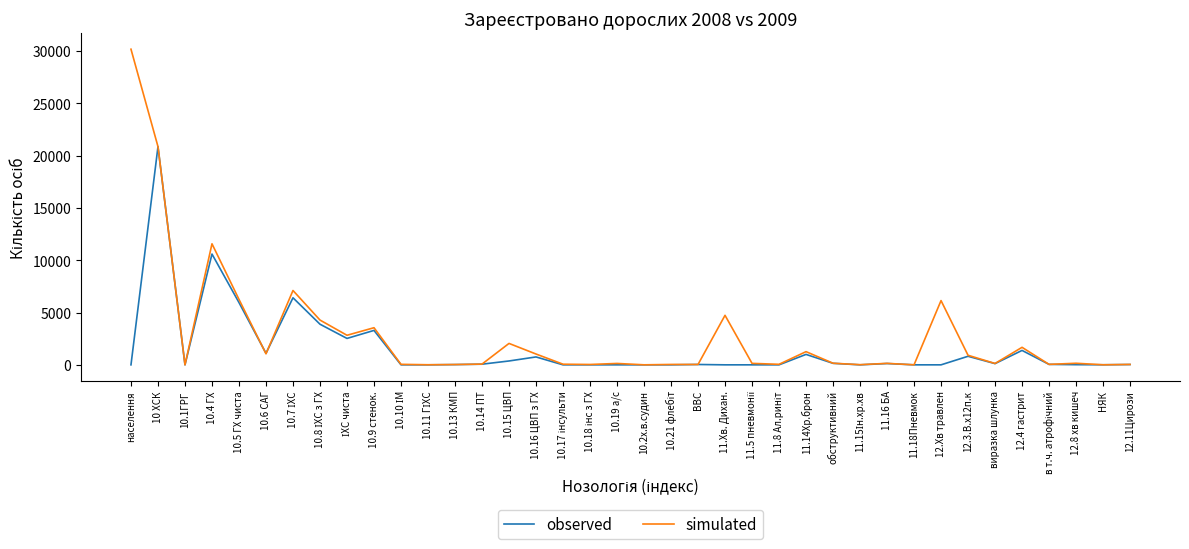

What is the maximum value for simulated?

30165